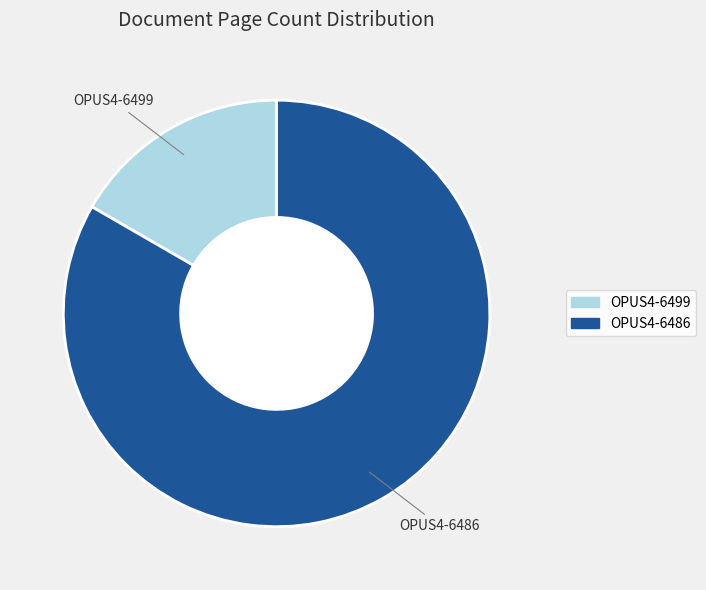

Which slice represents more than half of the pie?

OPUS4-6486